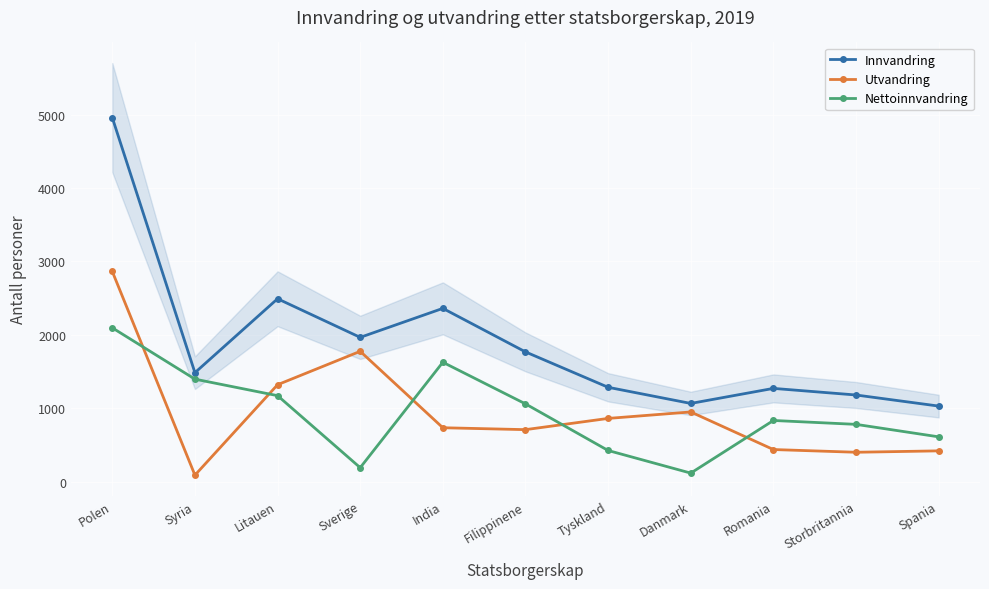

The Utvandring series shows 2863 at Polen. True or false?

True